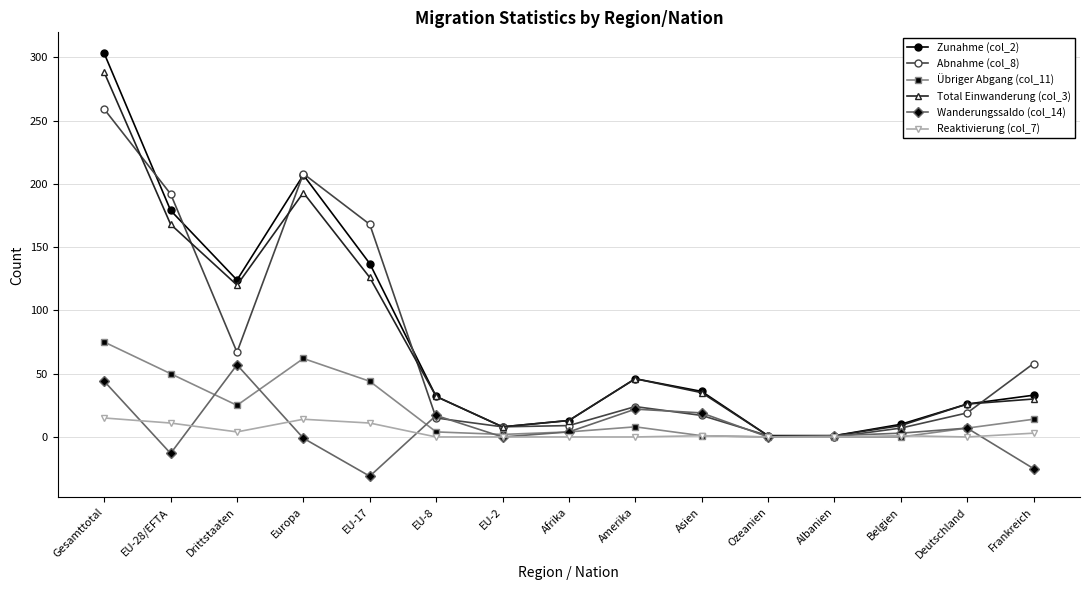

The Reaktivierung (col_7) series shows 0 at EU-2. True or false?

True